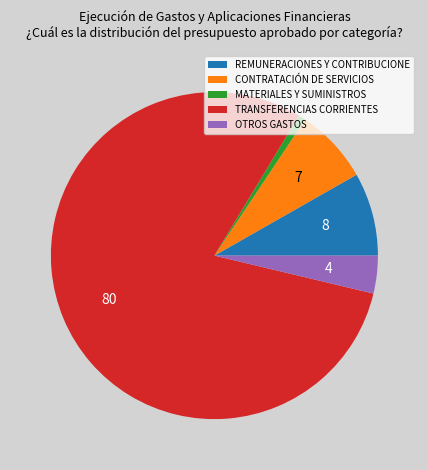

Is the sum of TRANSFERENCIAS CORRIENTES and MATERIALES Y SUMINISTROS greater than half?

Yes